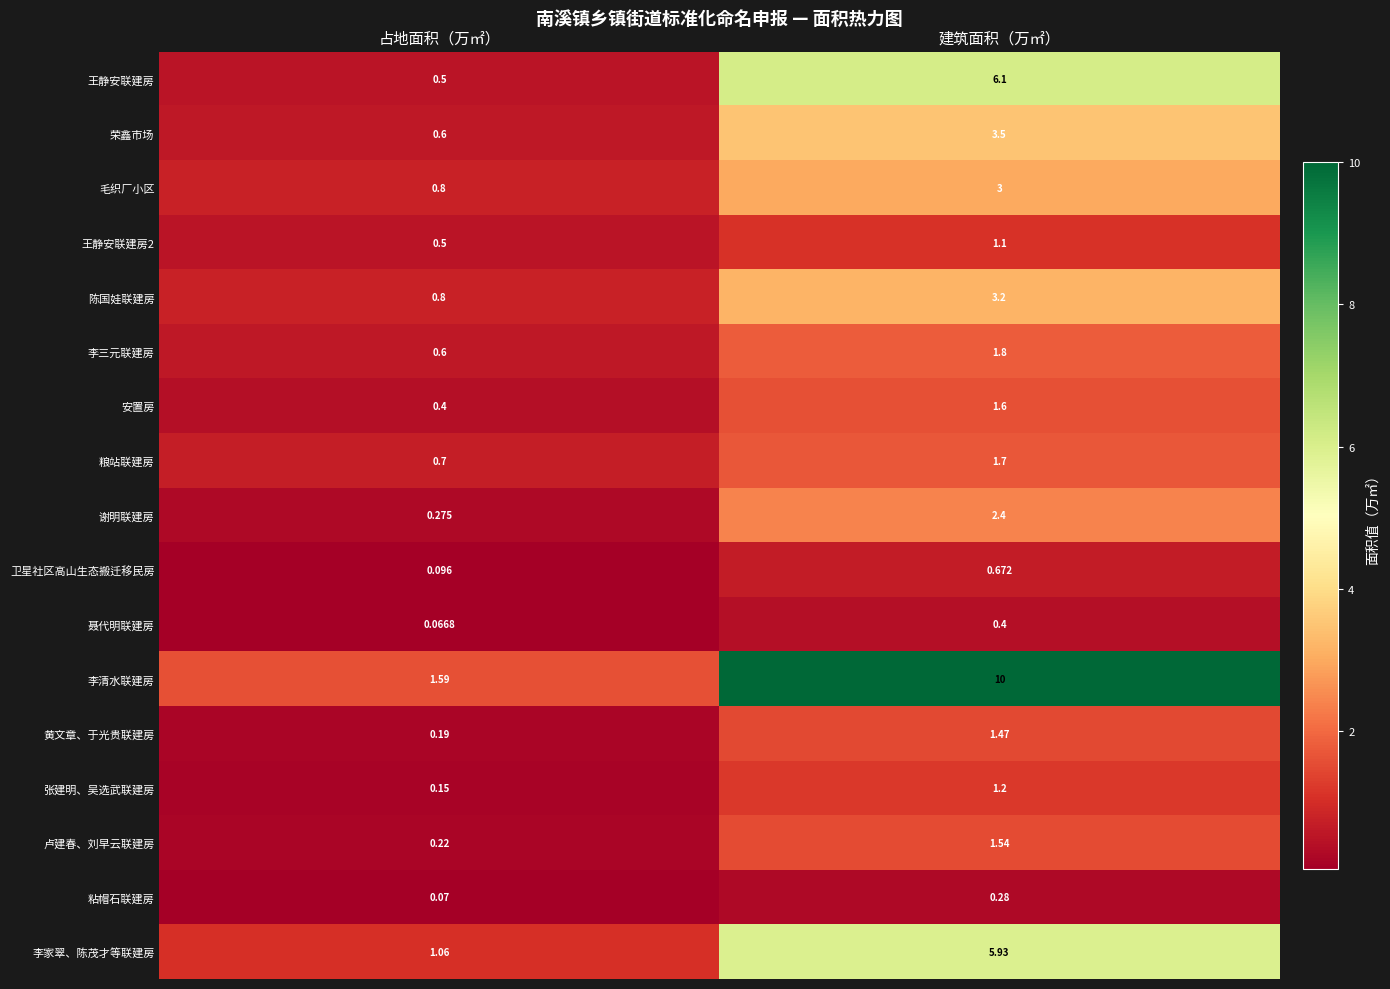

Which series has the largest total across all categories?

李清水联建房